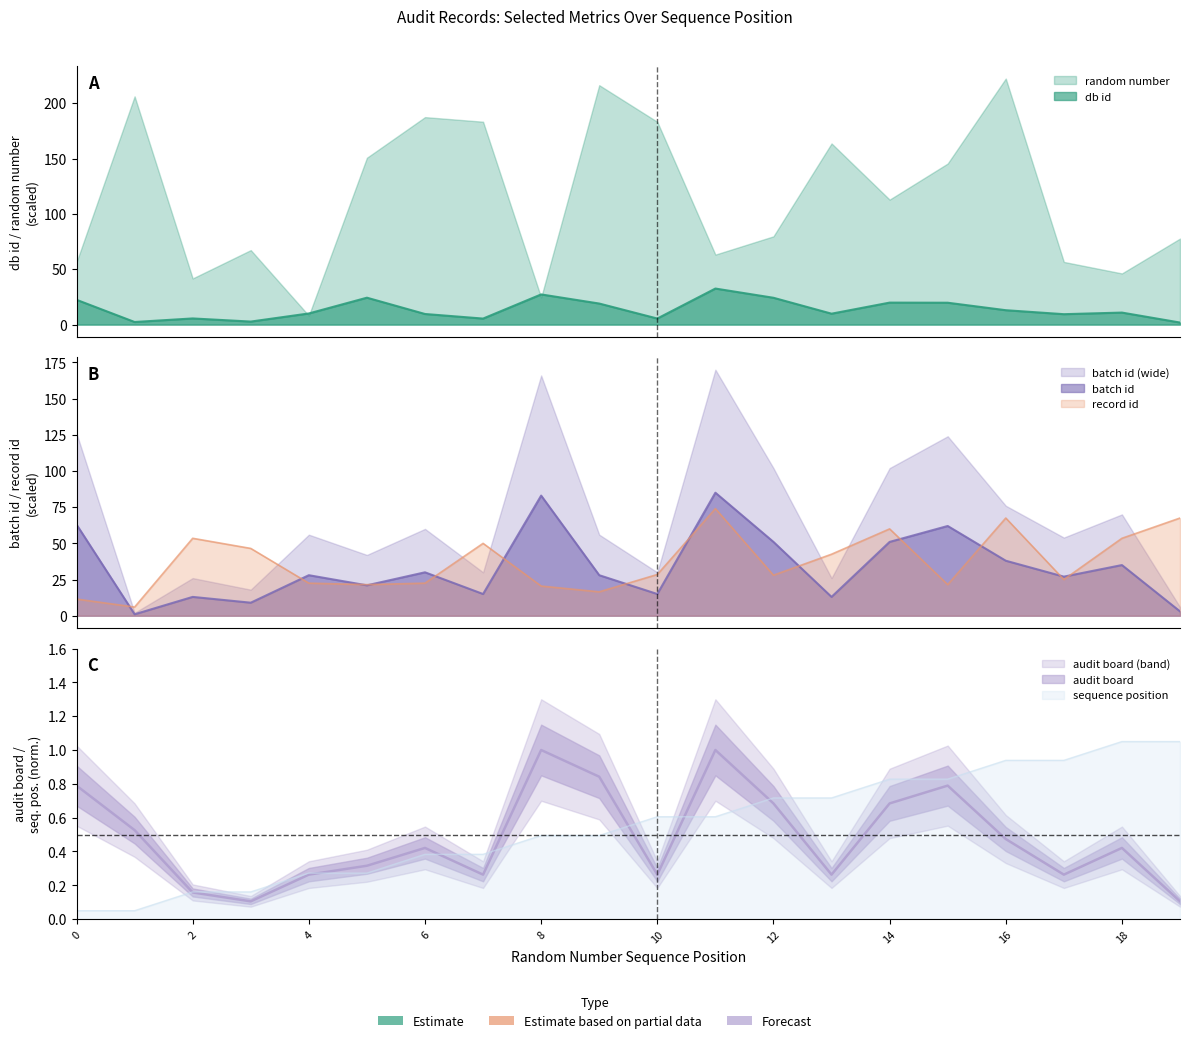

Is it true that random number sequence position equals 1.1 at 19?

True